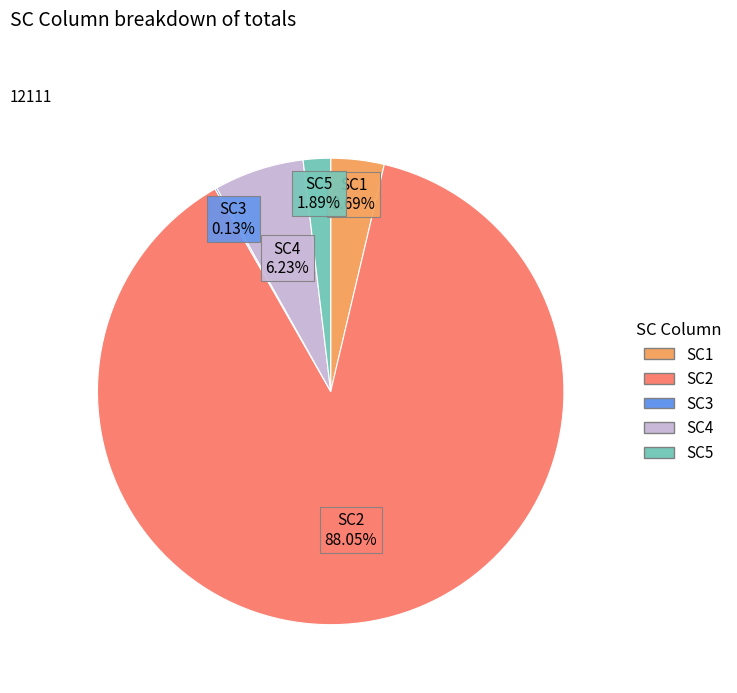

Between SC4 and SC5, which is larger?

SC4